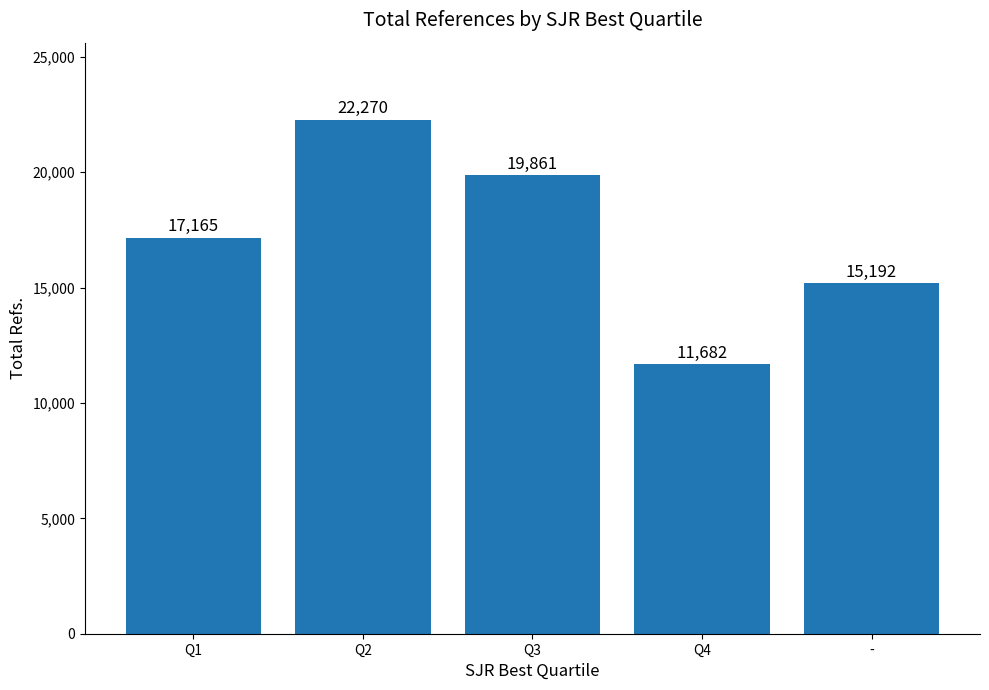

Between Q3 and Q2, which is larger?

Q2